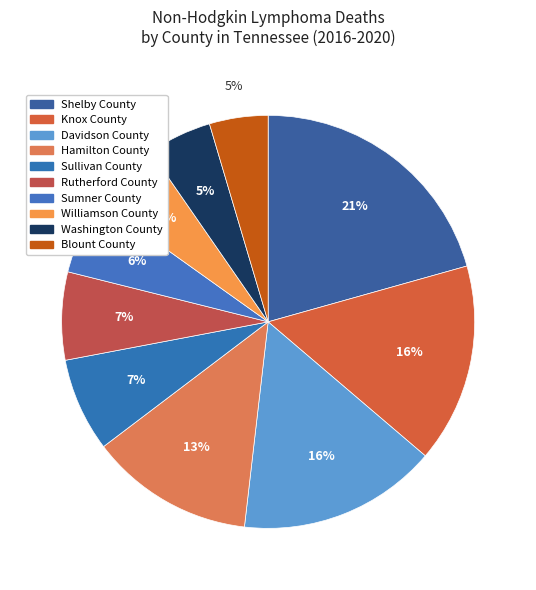

How many segments does this pie chart have?

10